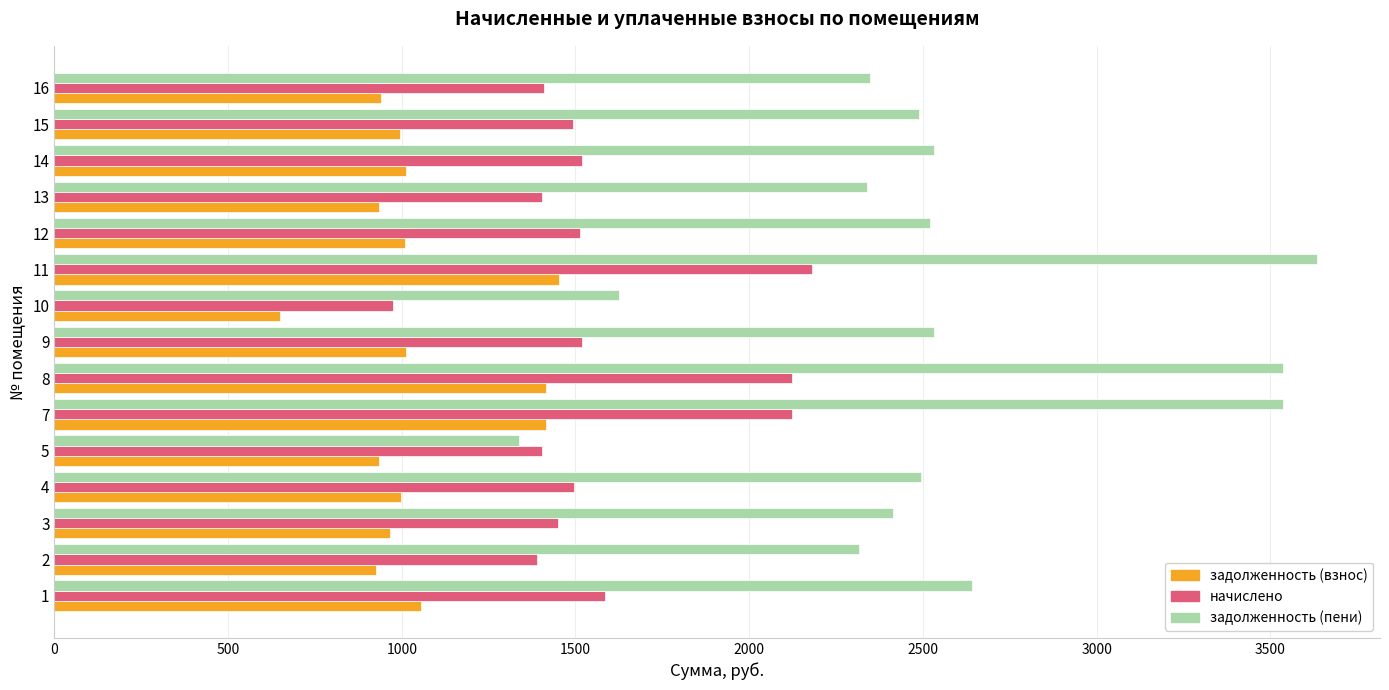

Rank the series by their maximum value, from highest to lowest.

задолженность (пени), начислено, задолженность (взнос)